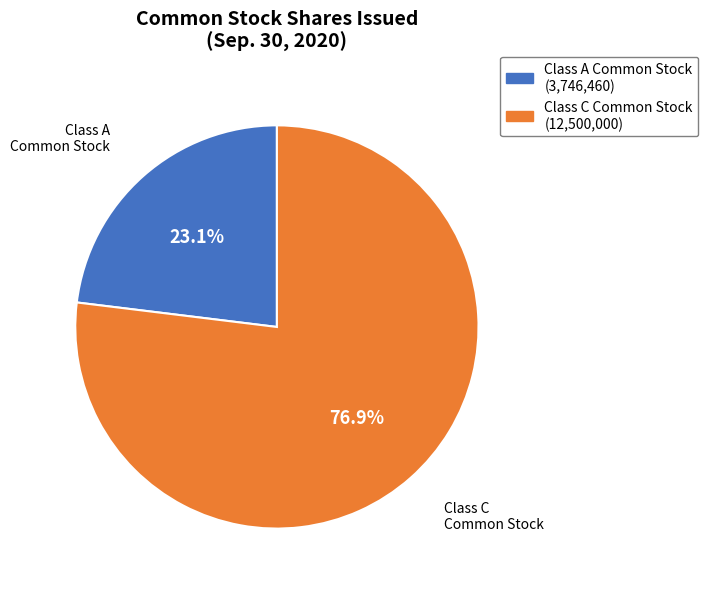

Is the sum of Class A Common Stock (3,746,460) and Class C Common Stock (12,500,000) greater than half?

Yes